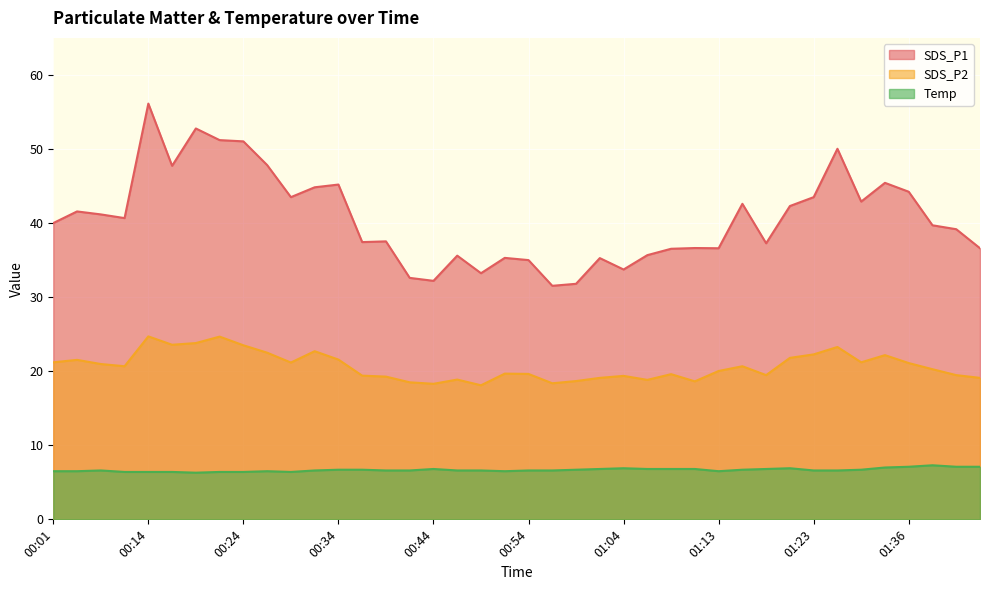

The value of SDS_P1 at 01:41 is 39.2. True or false?

True